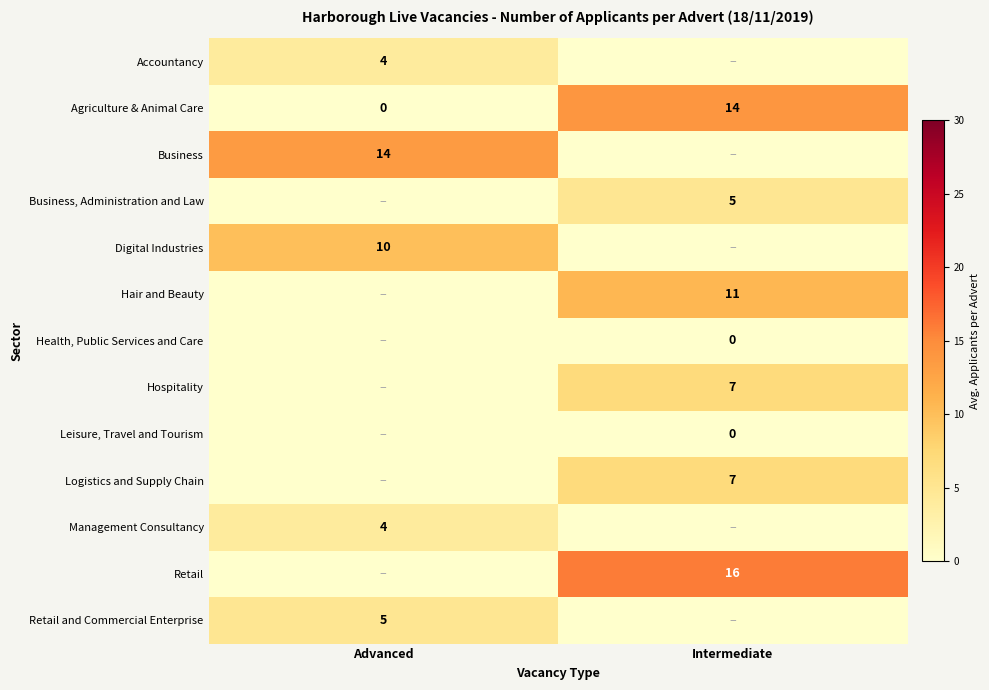

What is the sum of the row_10 values at Intermediate and Advanced?

4.0